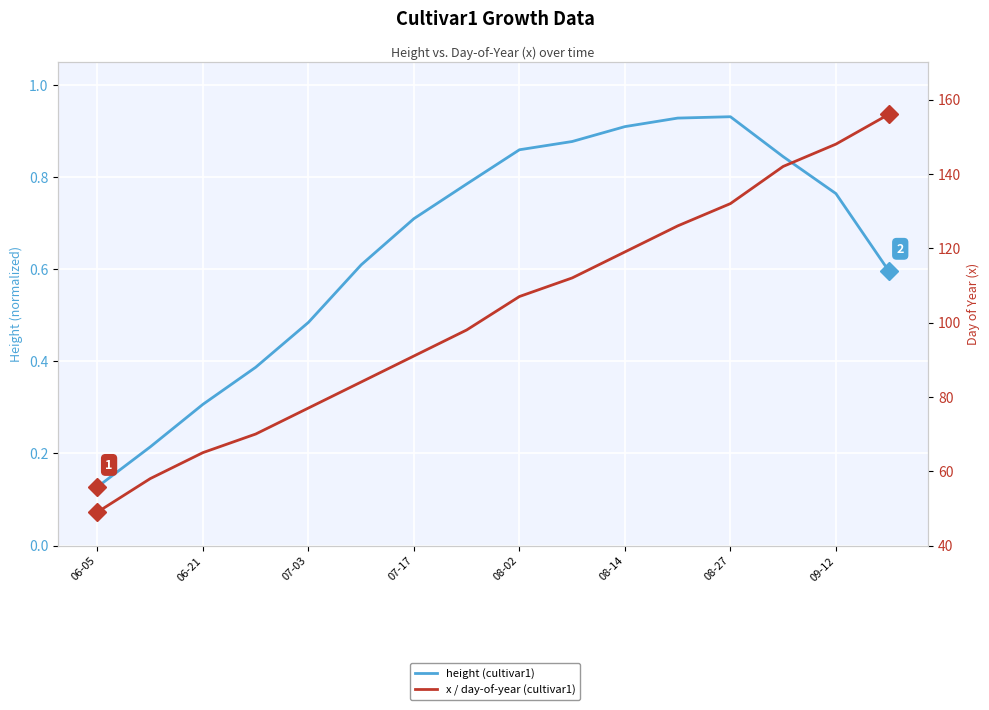

Reading left to right, transcribe all the data shown in this chart.

height (cultivar1): 0.1	0.2	0.3	0.4	0.5	0.6	0.7	0.8	0.9	0.9	0.9	0.9	0.9	0.8	0.8	0.6
x / day-of-year (cultivar1): 49.0	58.0	65.0	70.0	77.0	84.0	91.0	98.0	107.0	112.0	119.0	126.0	132.0	142.0	148.0	156.0